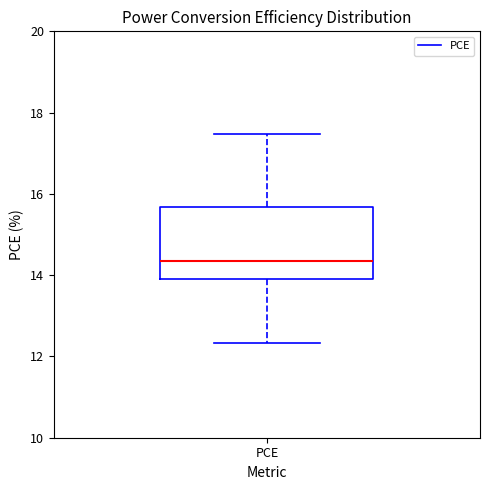

Where does the upper whisker of the box for PCE end on the y-axis? The values are not printed on the chart, so give them approximately, as read against the axis.

17.4